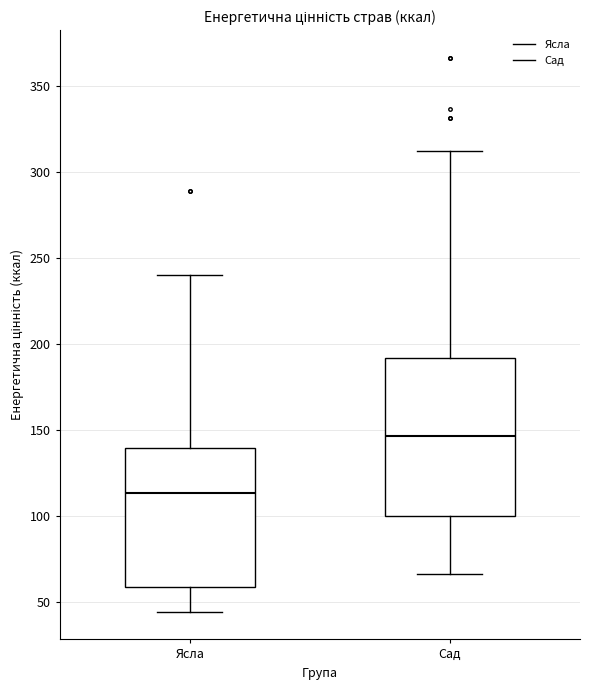

Reading left to right, transcribe this box plot: for each box, give where its median line is, the range the box spans, and where its two whiskers end, as read against the y-axis. The values are not printed on the chart, so give them approximately, as read against the axis.

Ясла: median 115, box 60 to 140, whiskers 45 to 240
Сад: median 145, box 100 to 190, whiskers 65 to 310